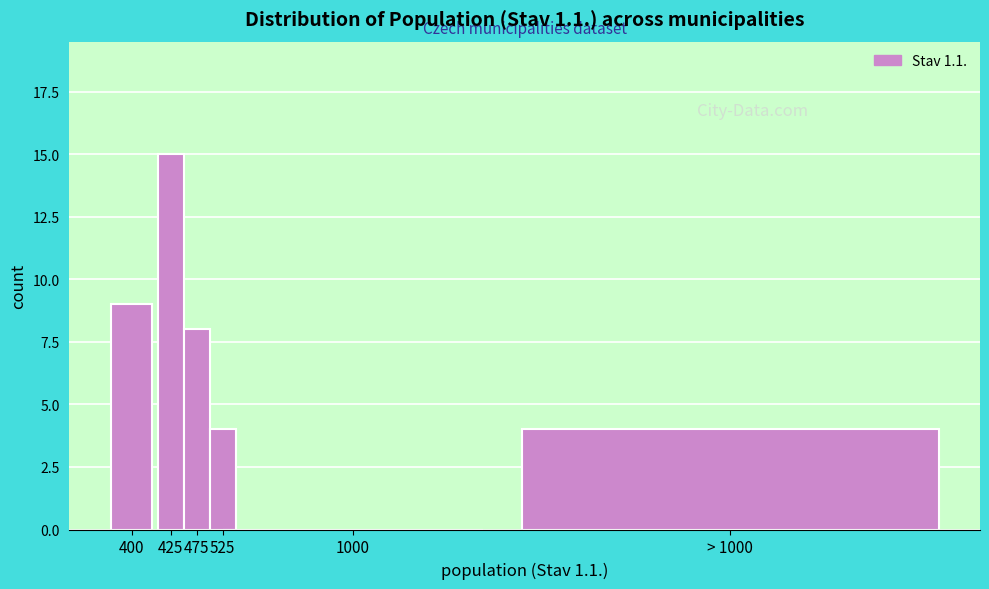

Reading left to right, extract all data points from this chart.

400=9	425=15	475=8	525=4	1000=0	> 1000=4